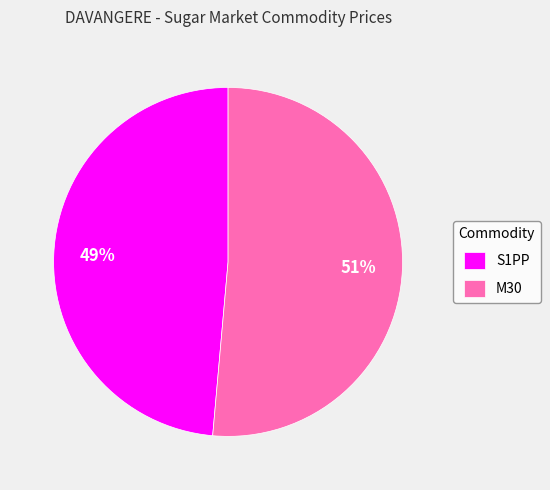

Is it true that S1PP is 59% of the pie?

False